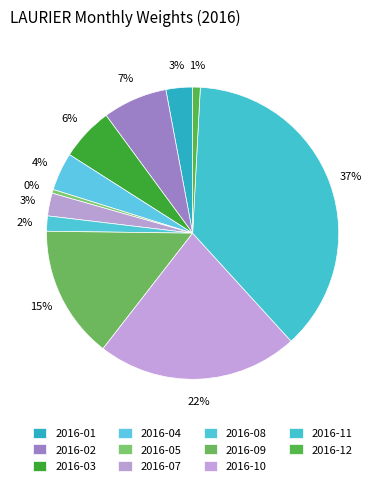

What percentage is the 2016-04 slice, to the nearest percent?

4%